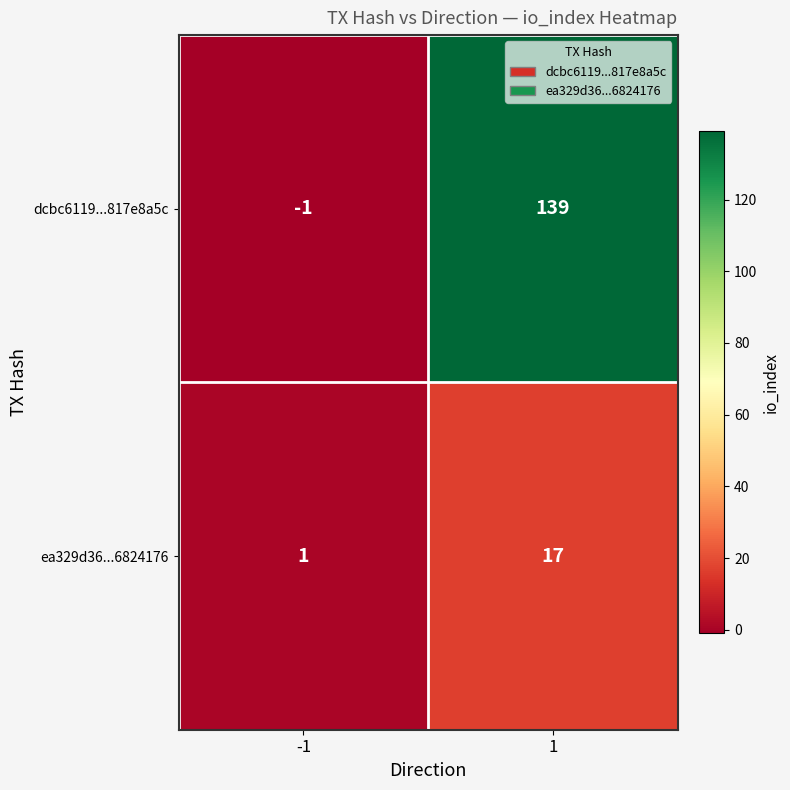

Count the number of categories in the chart.

2